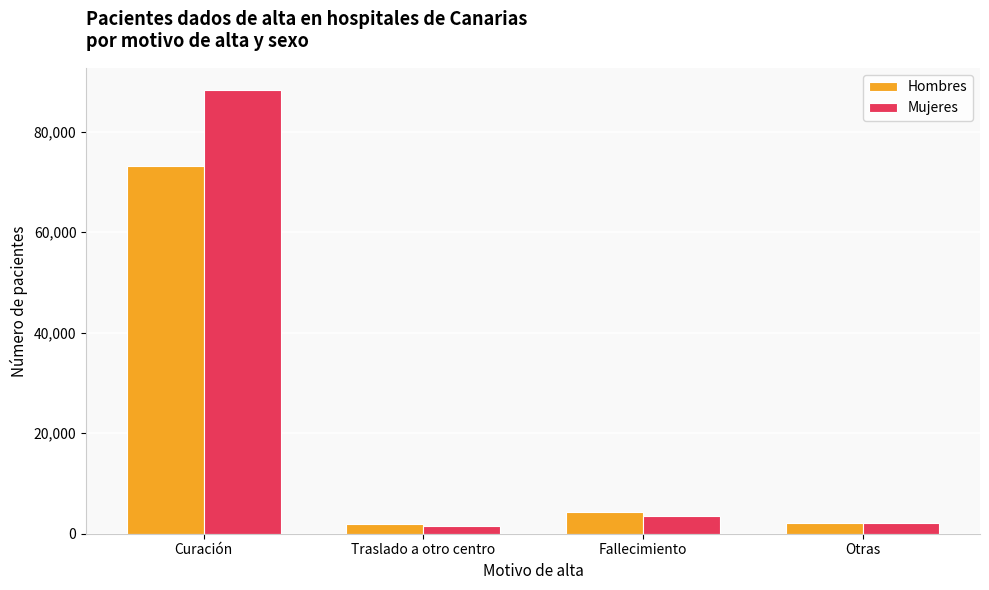

Are the bars grouped side by side (vs. stacked)?

Yes